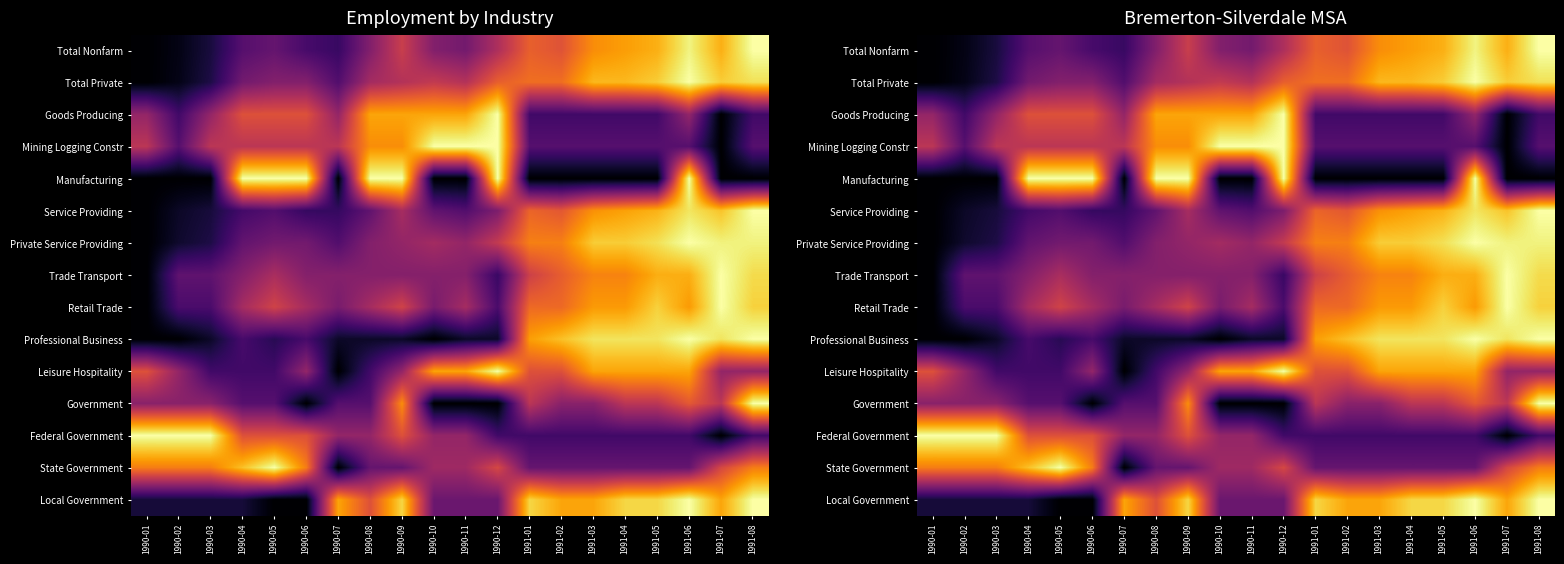

How many categories are shown in the chart?

20